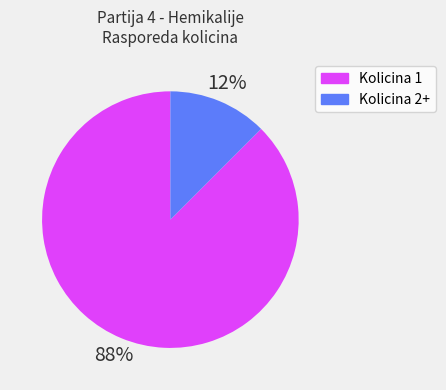

Count the number of slices in the pie.

2